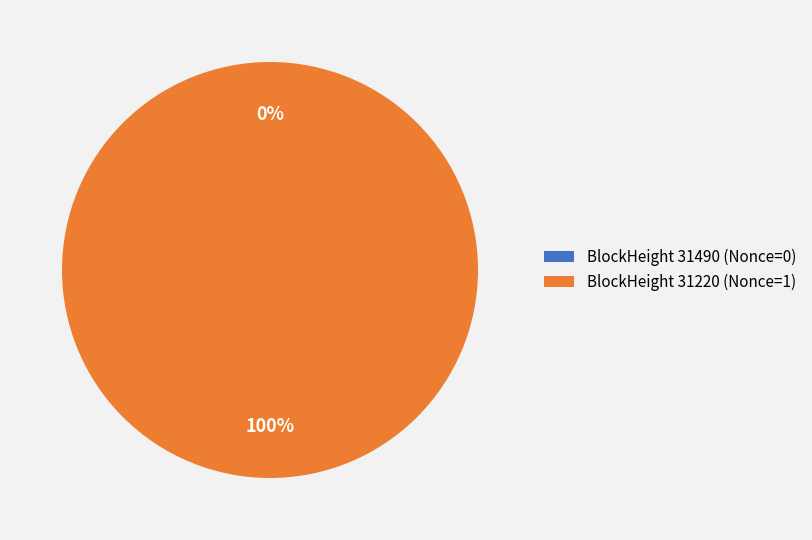

Which slice is the smallest?

31490